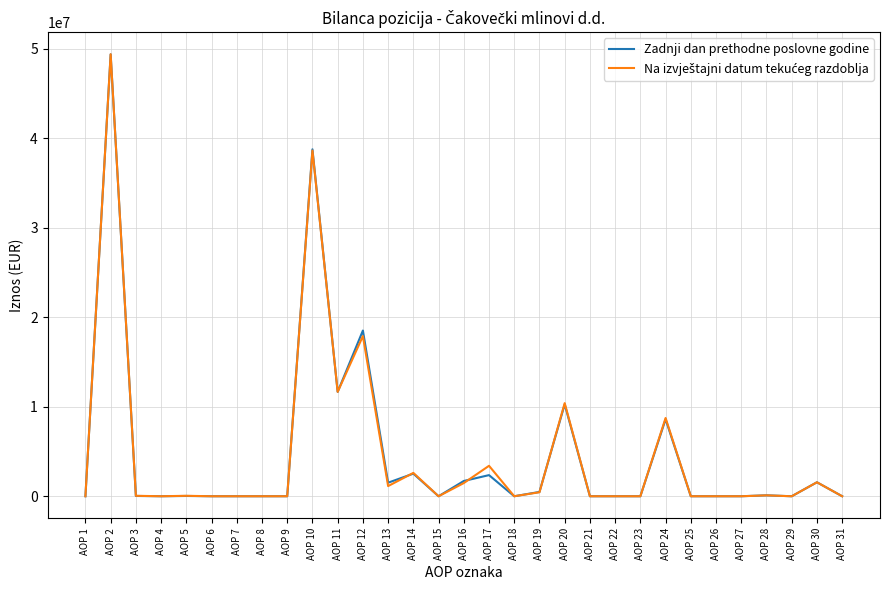

Where is Zadnji dan prethodne poslovne godine nearest to the value 24687728?

AOP 12